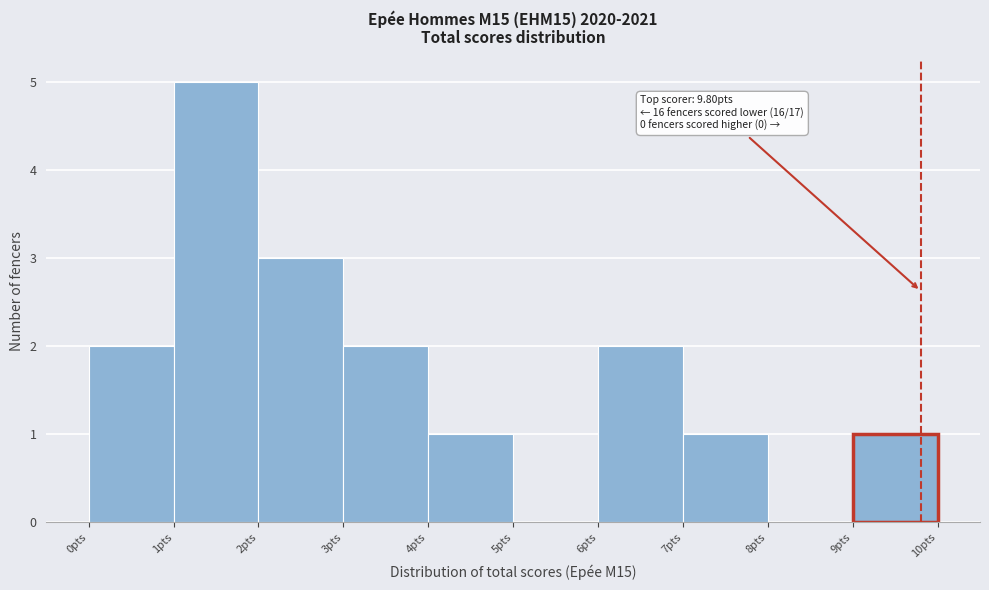

Over which range of the x-axis is the bar tallest?

1 to 2